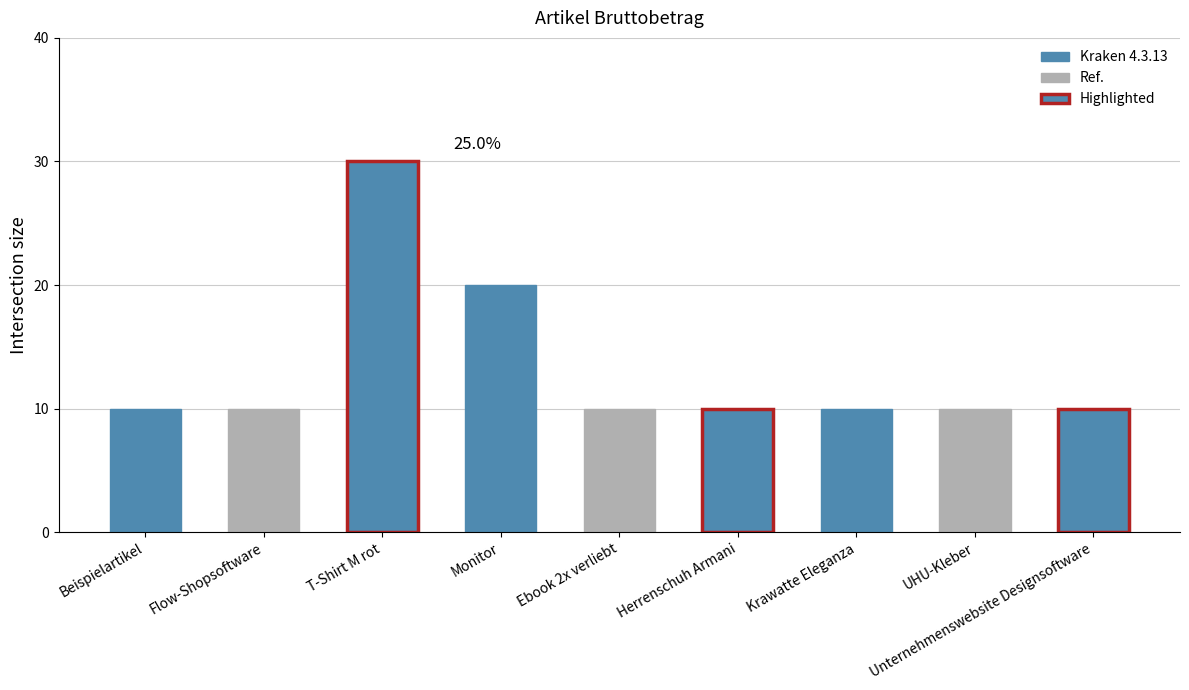

How many categories are shown in the chart?

9